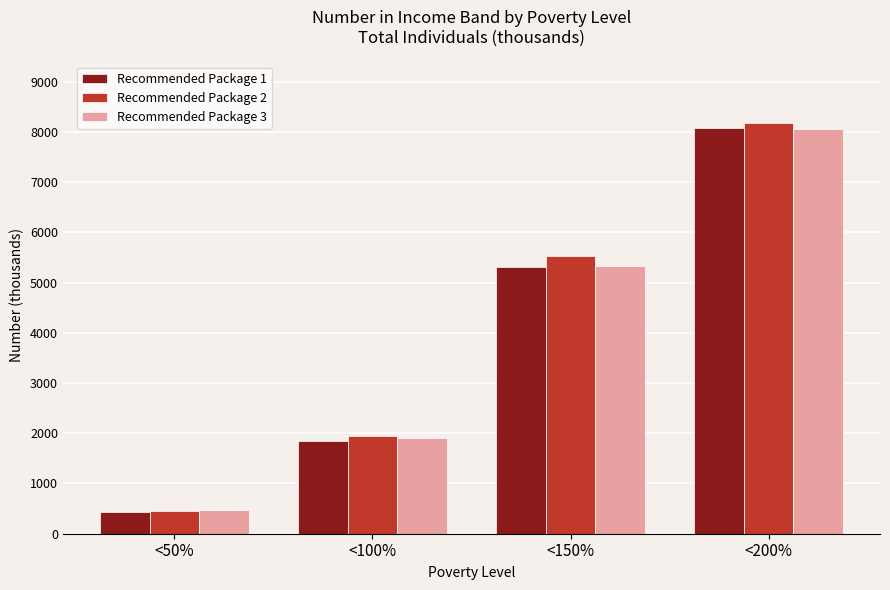

List the labels in order of Recommended Package 2 value, largest first.

<200%, <150%, <100%, <50%